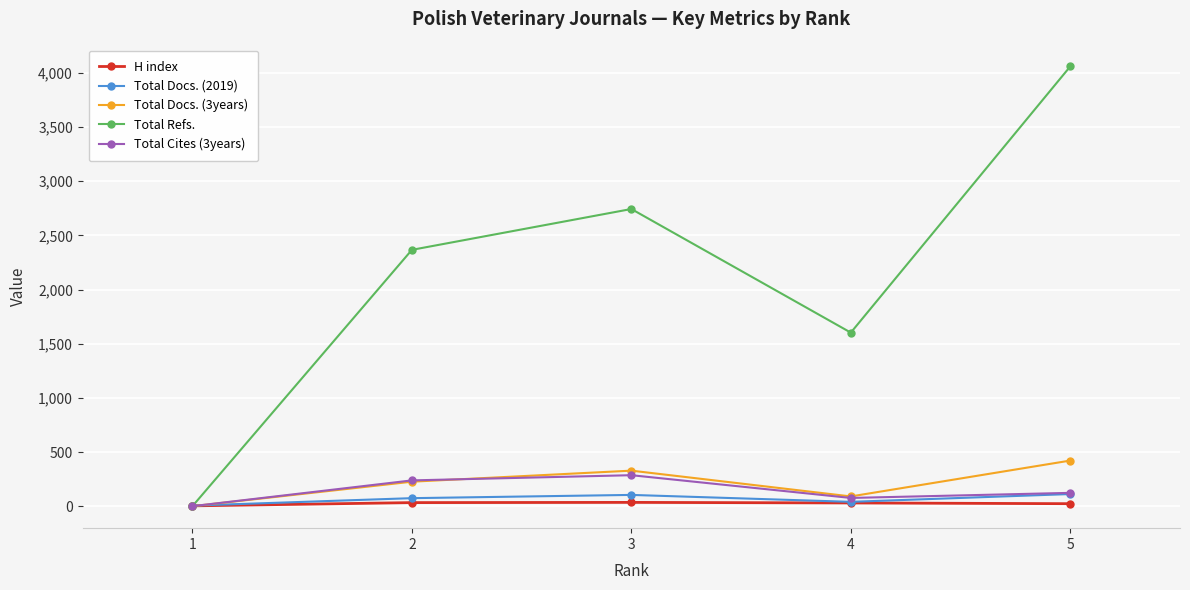

Which series has the largest range (max minus min)?

Total Refs.